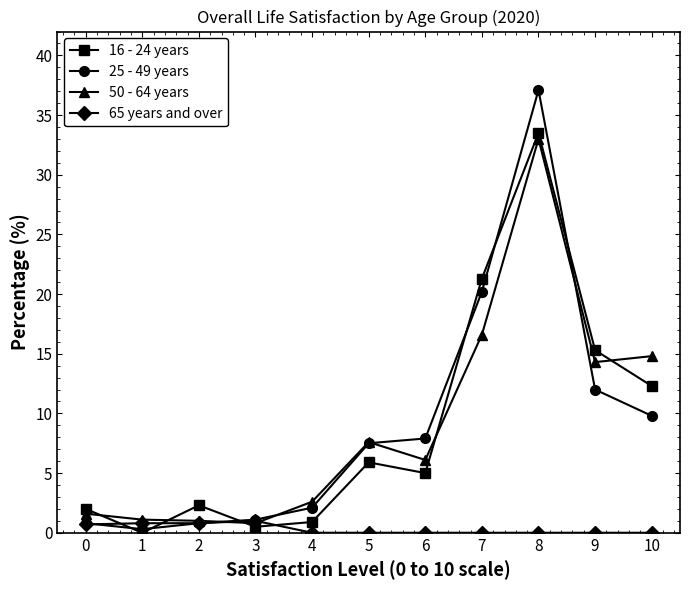

At how many categories does at least one series exceed 23?

1